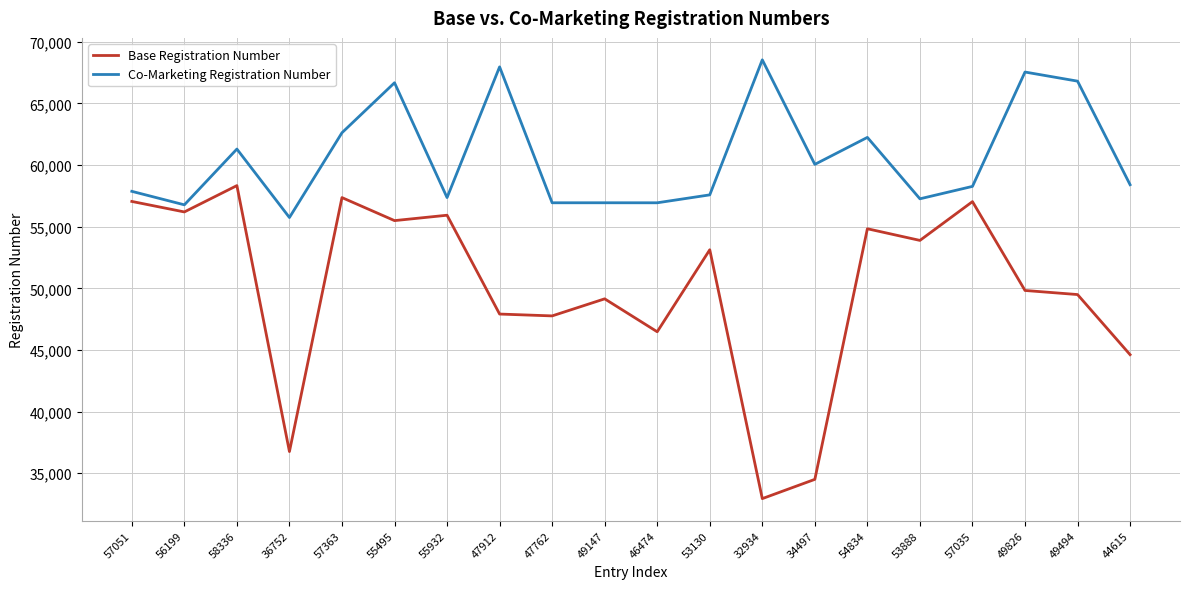

True or false: Base Registration Number has more than 2 interior local peaks.

True